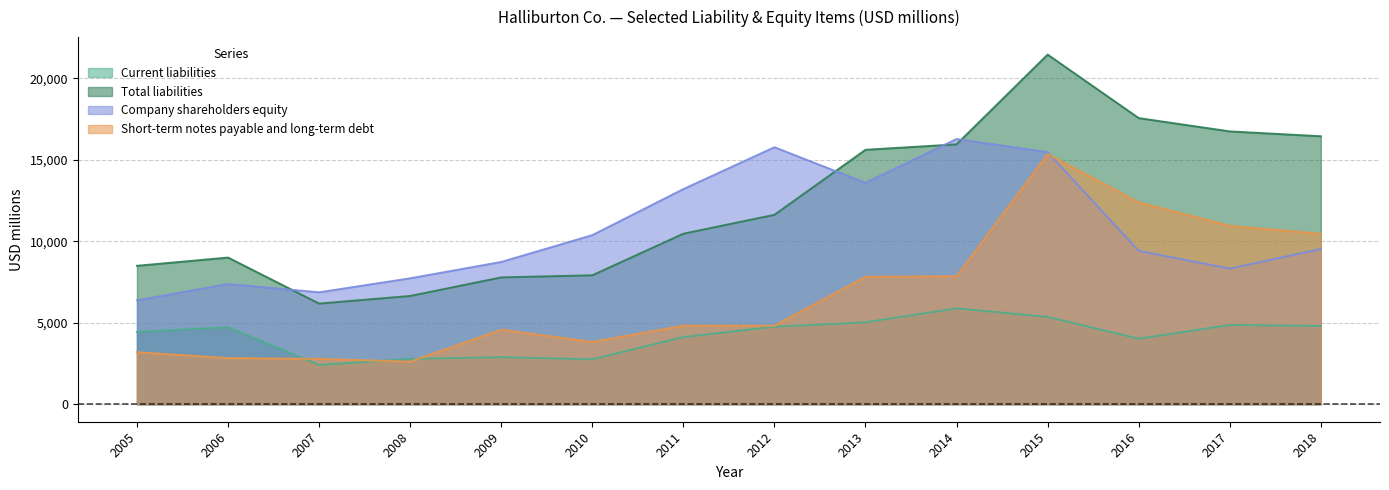

What is the sum of all Short-term notes payable and long-term debt values?

94262